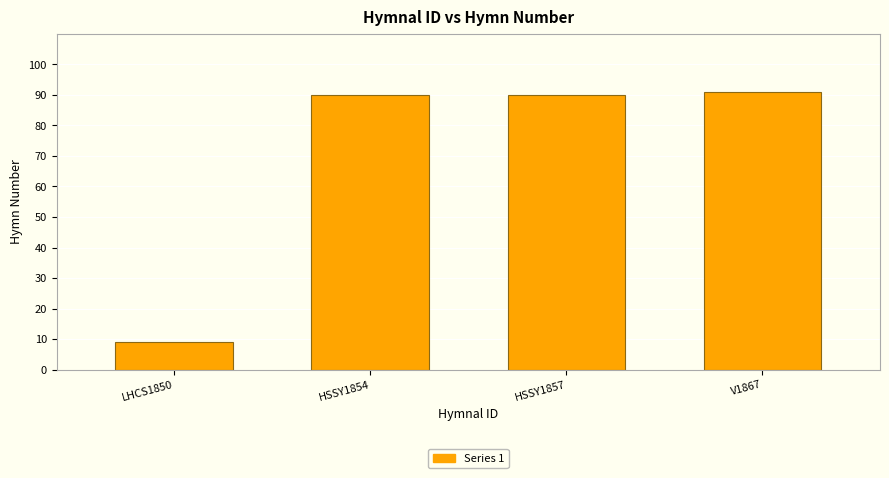

The chart shows a value of 90 at HSSY1854. True or false?

True